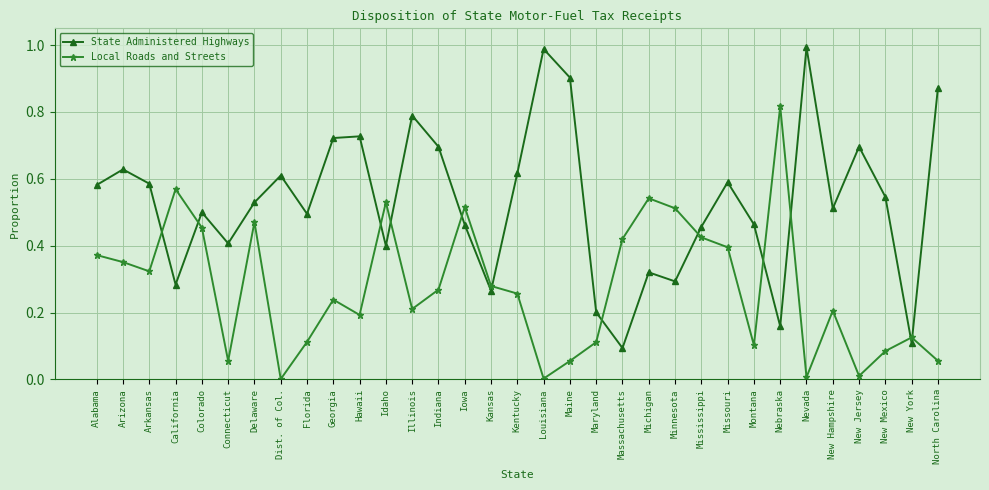

How many lines are shown in the chart?

2